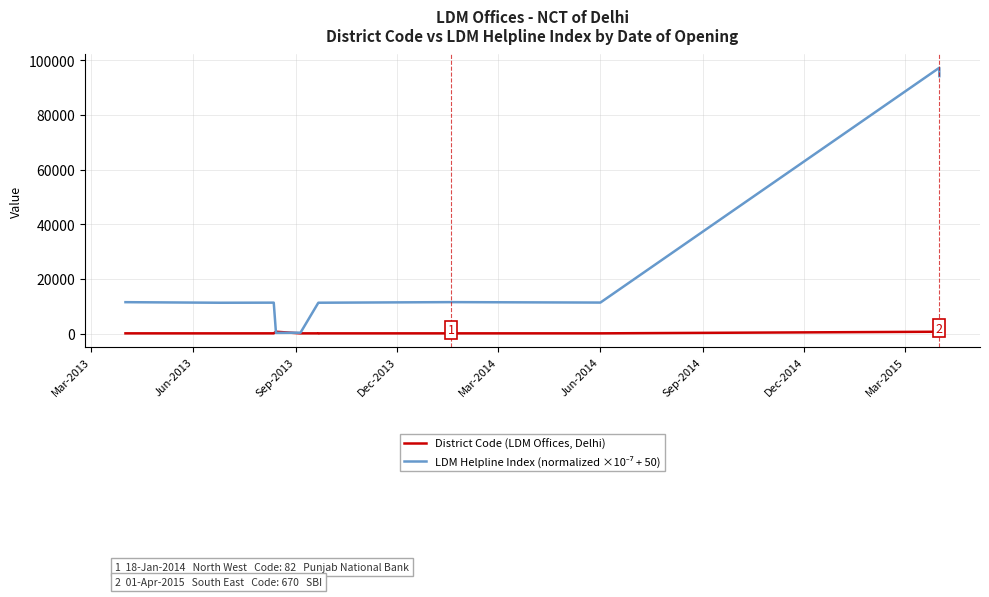

Rank the series by their maximum value, from highest to lowest.

LDM Helpline Index (normalized ×10⁻⁷ + 50), District Code (LDM Offices, Delhi)